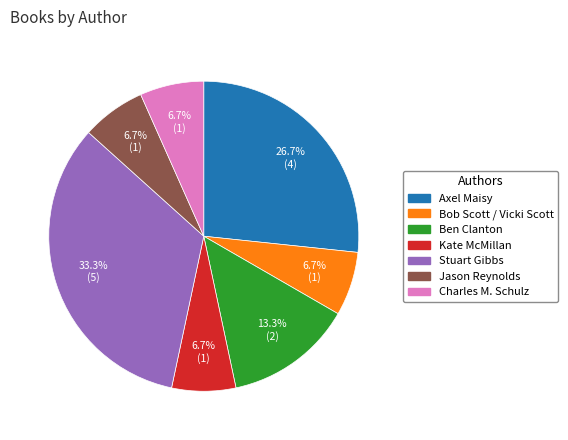

What portion of the pie excludes Axel Maisy?

73.3%